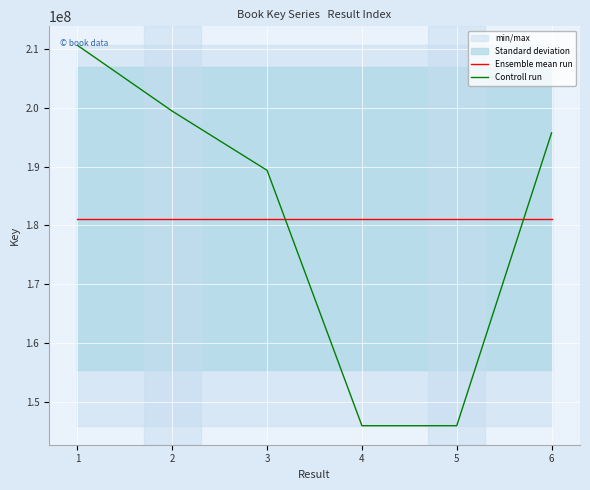

What is the value of the Ensemble mean run point at the 2nd from the left?

181181501.3